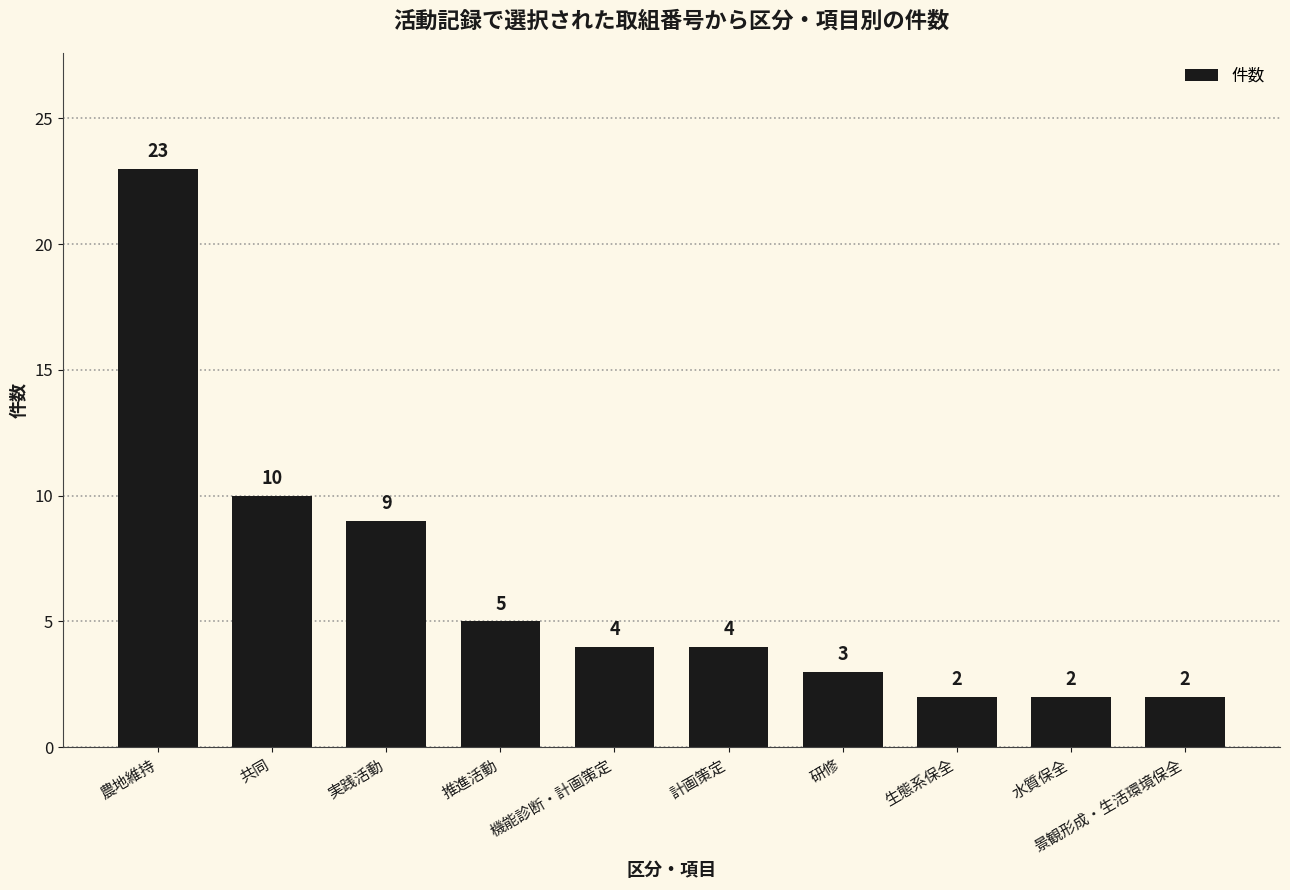

What is the label of the 2nd bar from the left?

共同